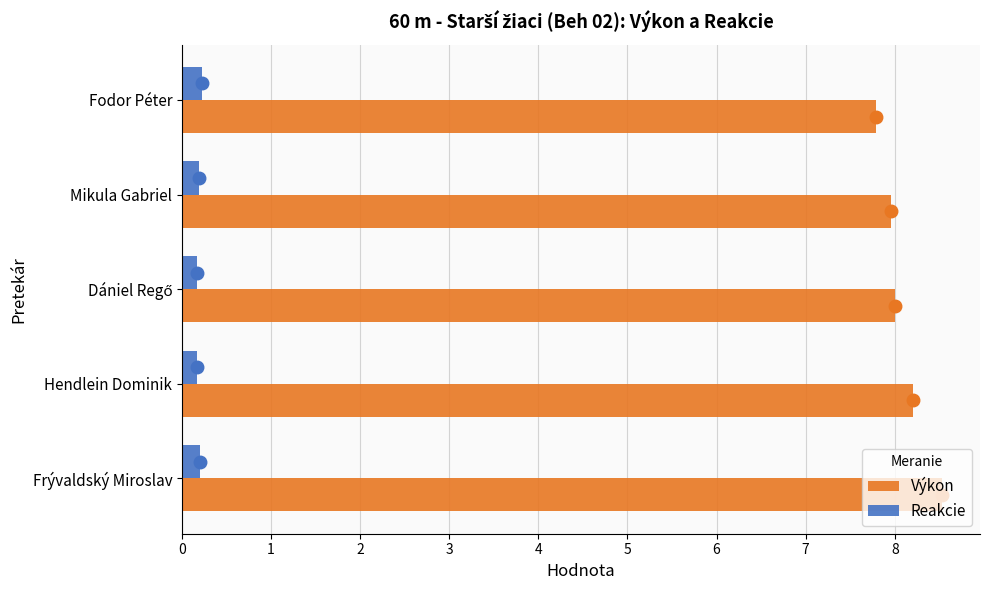

True or false: Výkon has a value of 12.0 at Frývaldský Miroslav.

False